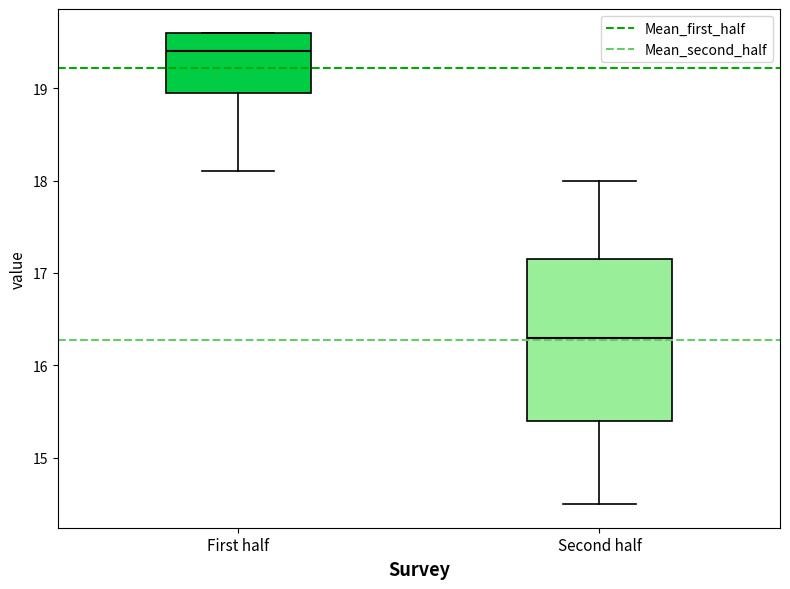

Comparing the boxes themselves (not the whiskers), which one is the tallest?

Second half